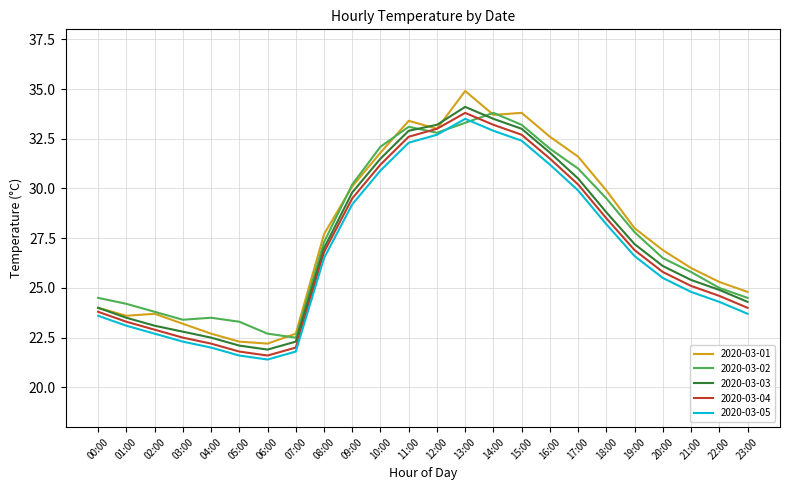

Reading right to left, extract all data points from this chart.

2020-03-01: 24.8	25.3	26.0	26.9	28.0	29.9	31.6	32.6	33.8	33.7	34.9	33.0	33.4	31.8	30.1	27.7	22.7	22.2	22.3	22.7	23.2	23.7	23.6	24.0
2020-03-02: 24.5	25.0	25.8	26.5	27.8	29.5	31.0	32.0	33.2	33.8	33.3	32.8	33.1	32.1	30.2	27.3	22.5	22.7	23.3	23.5	23.4	23.8	24.2	24.5
2020-03-03: 24.3	24.9	25.4	26.1	27.2	28.8	30.5	31.8	33.0	33.5	34.1	33.2	32.9	31.5	29.8	27.0	22.3	21.9	22.1	22.5	22.8	23.1	23.5	24.0
2020-03-04: 24.0	24.6	25.1	25.8	26.9	28.5	30.2	31.5	32.7	33.2	33.8	33.0	32.6	31.2	29.5	26.8	22.0	21.6	21.8	22.2	22.5	22.9	23.3	23.8
2020-03-05: 23.7	24.3	24.8	25.5	26.6	28.2	29.9	31.2	32.4	32.9	33.5	32.7	32.3	30.9	29.2	26.5	21.8	21.4	21.6	22.0	22.3	22.7	23.1	23.6